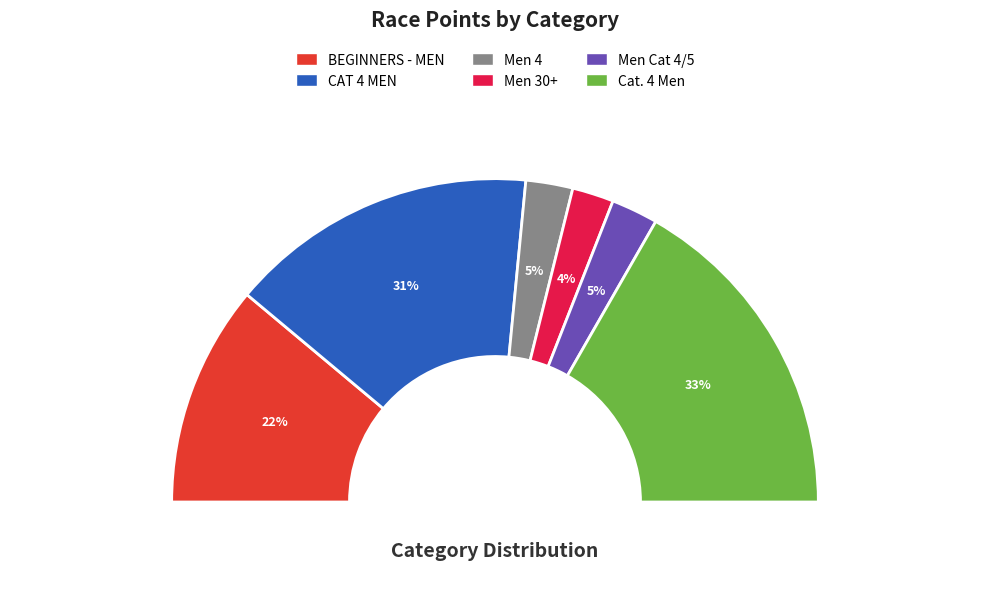

What is the change in value from CAT 4 MEN to Cat. 4 Men?

+352.2